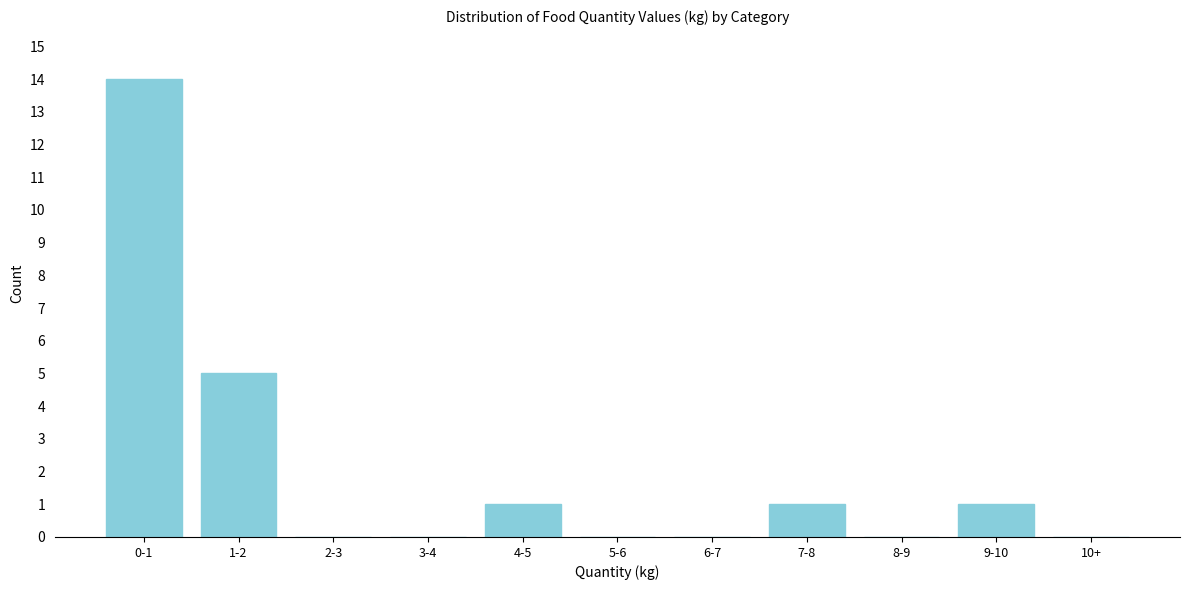

Reading right to left, transcribe all the data shown in this chart.

10+=0	9-10=1	8-9=0	7-8=1	6-7=0	5-6=0	4-5=1	3-4=0	2-3=0	1-2=5	0-1=14